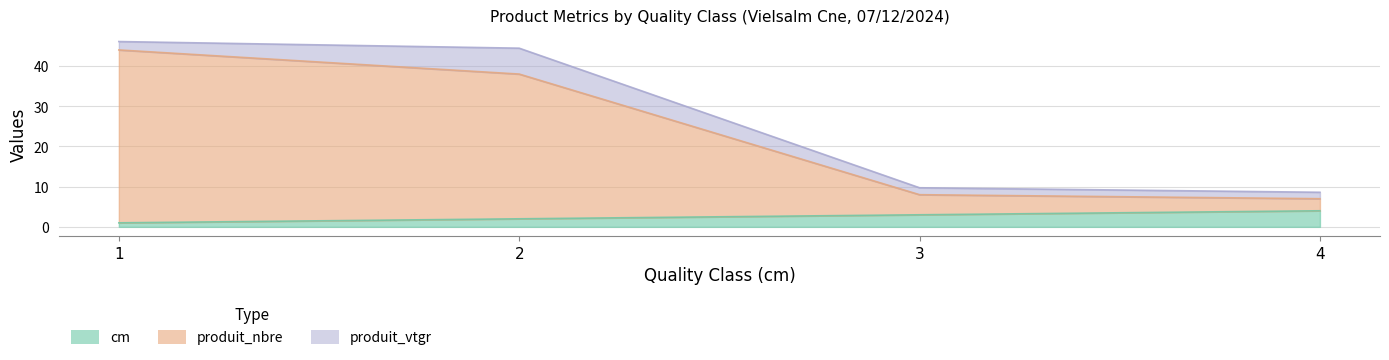

True or false: cm and produit_nbre intersect in this chart.

False